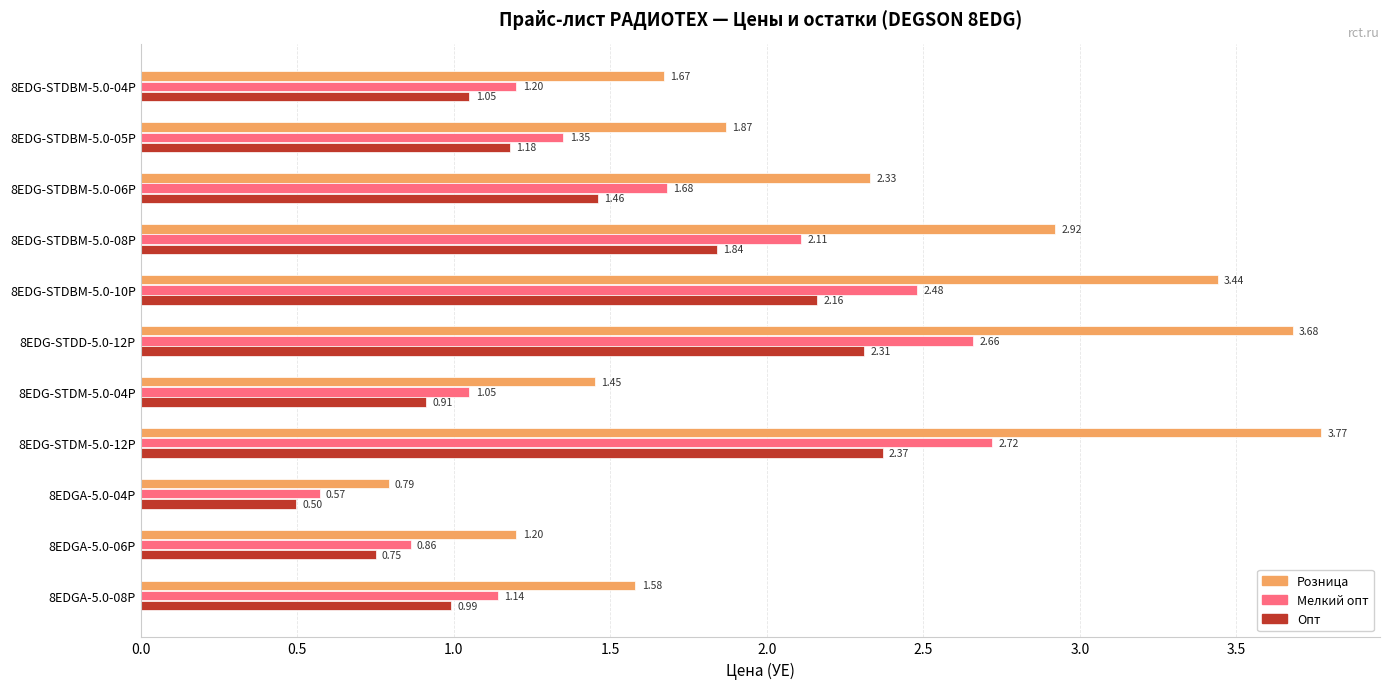

What is the difference between the second highest and minimum values in the Мелкий опт series?

2.1